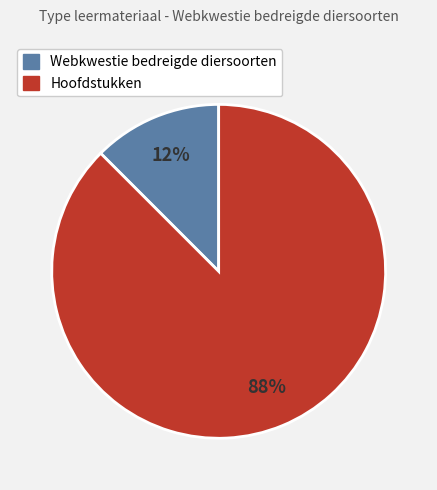

Does any single category account for the majority?

Yes